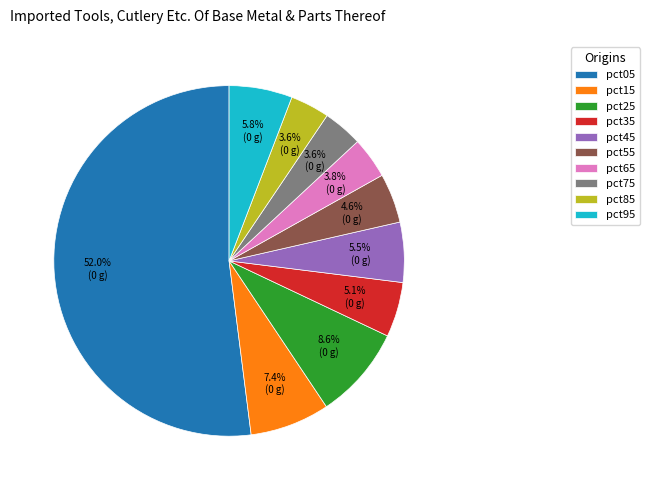

How many slices are in this pie chart?

10